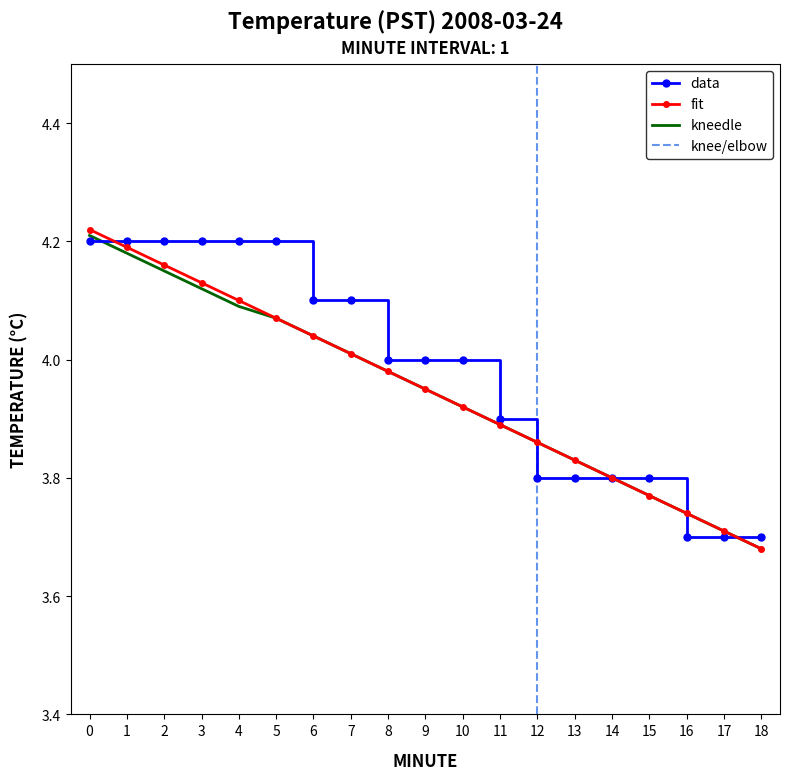

Between 3 and 13, which series saw the biggest shift?

data